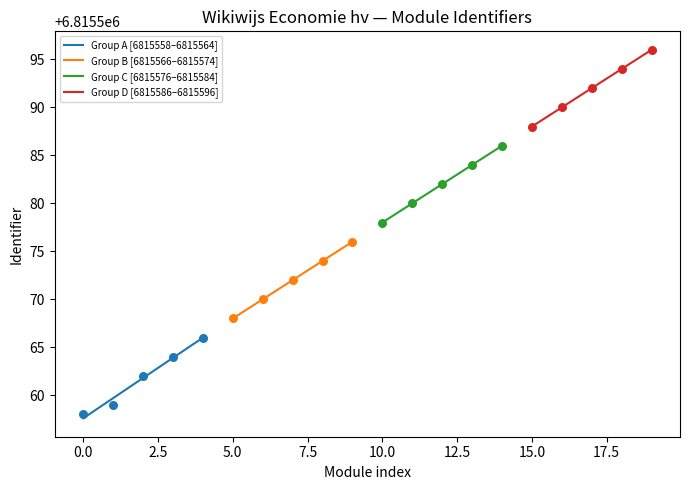

What is the minimum value for Group A [6815558–6815564]?

6815557.6